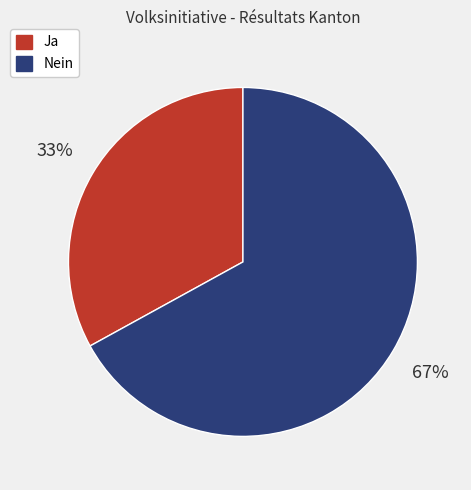

Which category has the biggest portion of the pie?

Nein